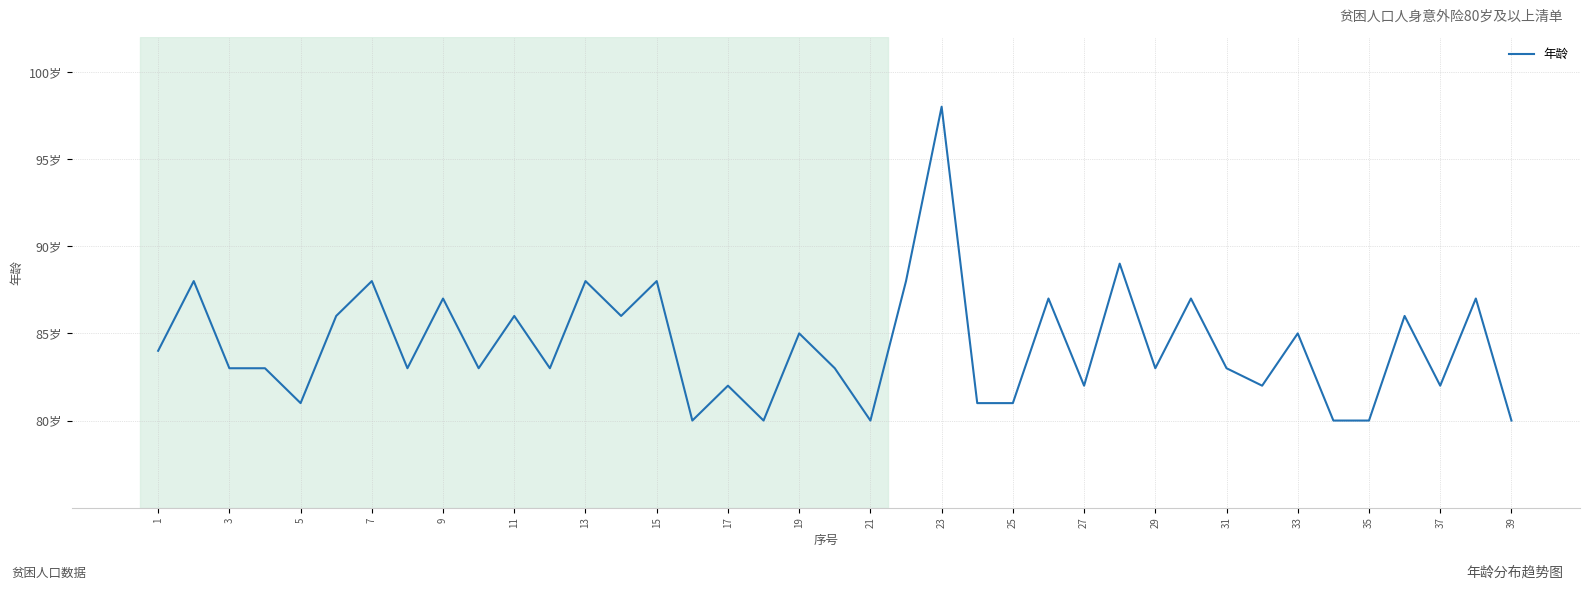

Does the chart have visible grid lines?

Yes